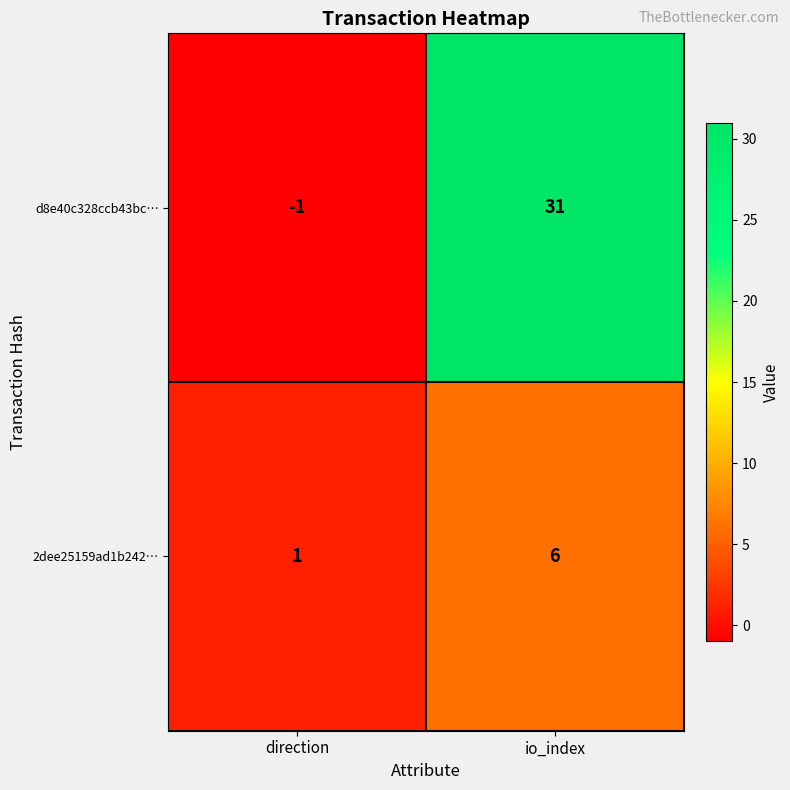

Between direction and io_index, which series saw the biggest shift?

d8e40c328ccb43bc…